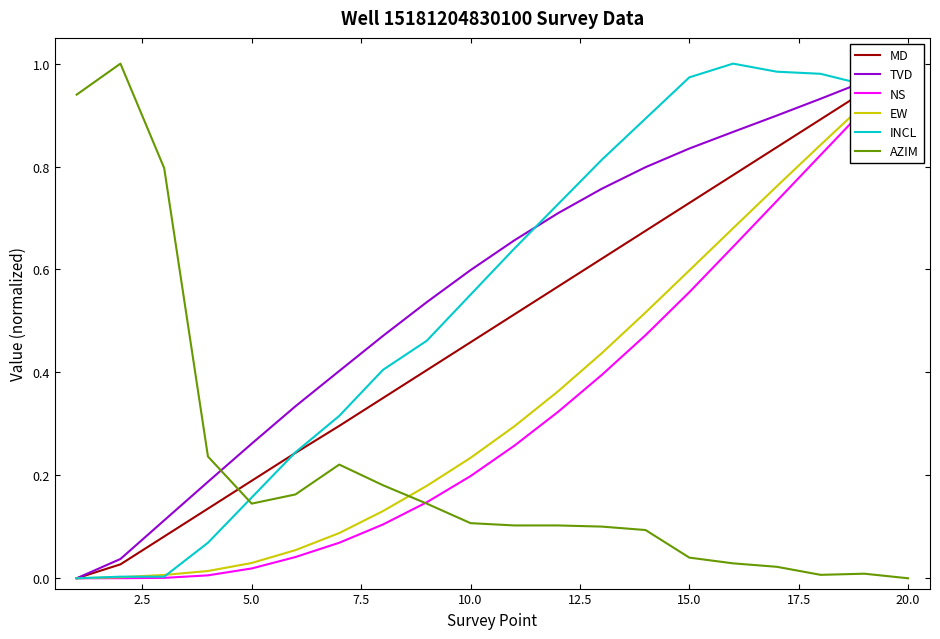

The TVD series shows 1.1 at 13. True or false?

False